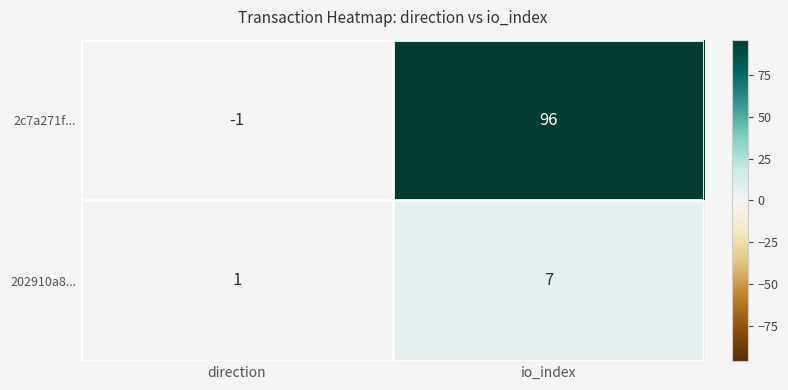

Which category has the highest value across all series?

io_index